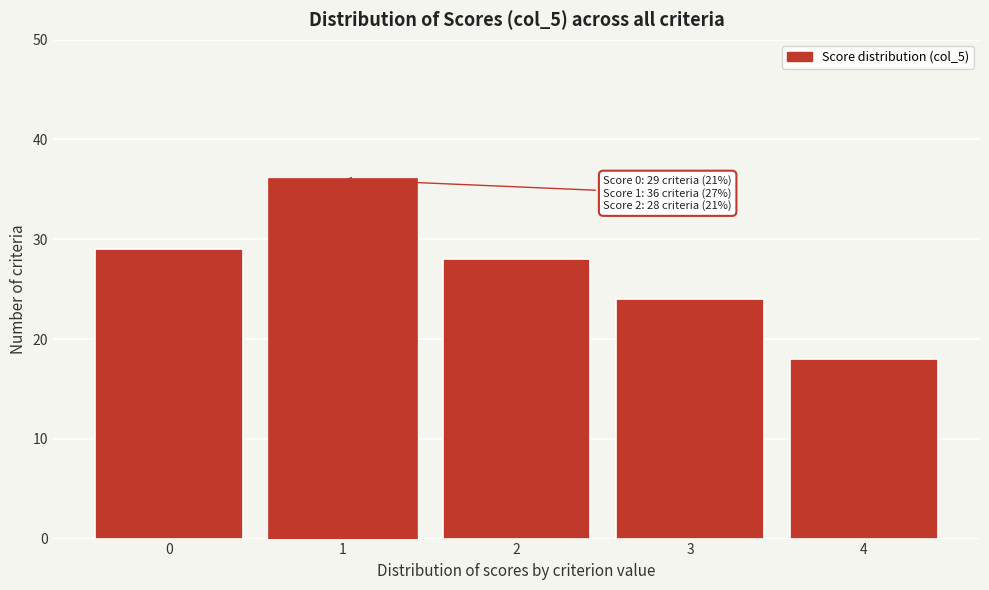

Reading left to right, what are all the values shown in this chart?

29	36	28	24	18